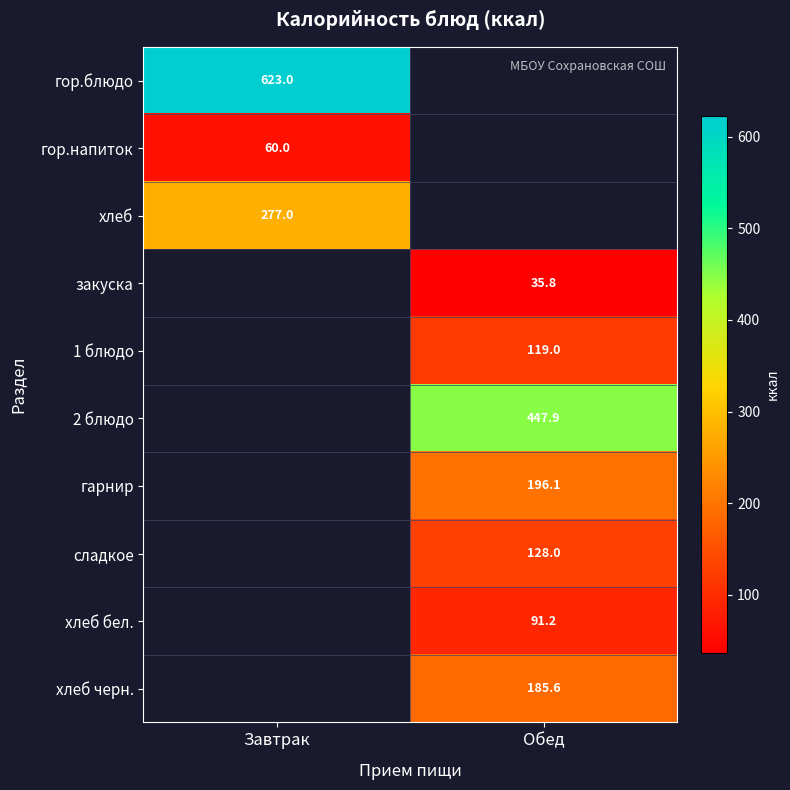

What is the smallest value displayed?

35.8